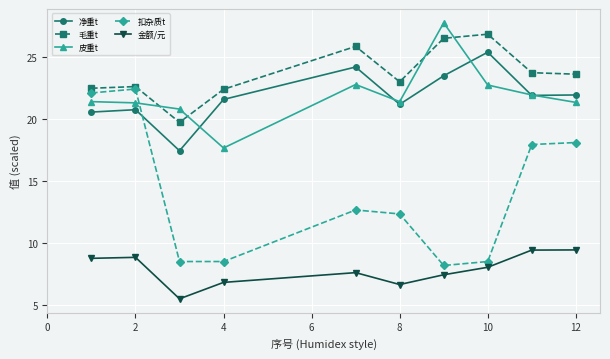

Count the number of data series in this chart.

5